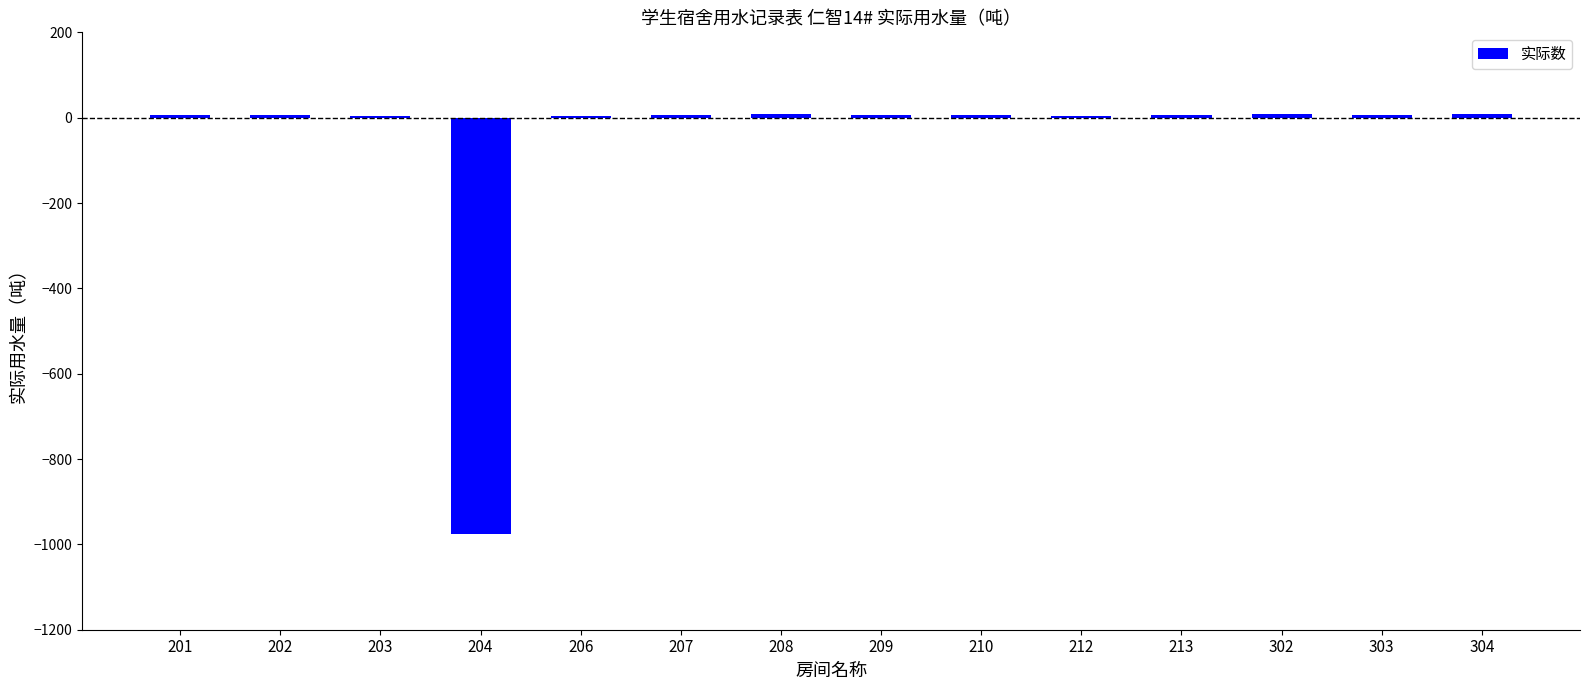

Approximately how many times larger is the value at 206 compared to 201?

0.8